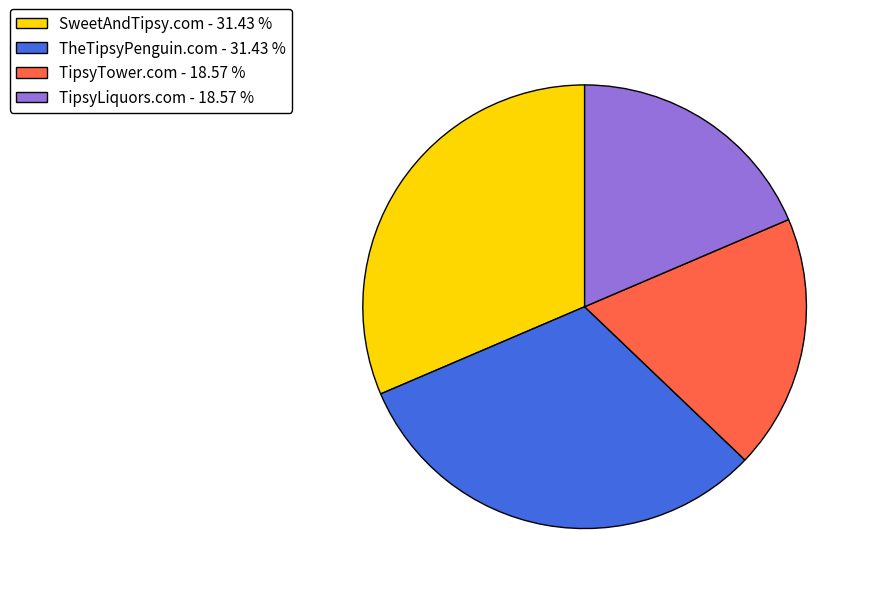

Do TipsyTower.com - 18.57 % and TipsyLiquors.com - 18.57 % together represent more than half of the pie?

No